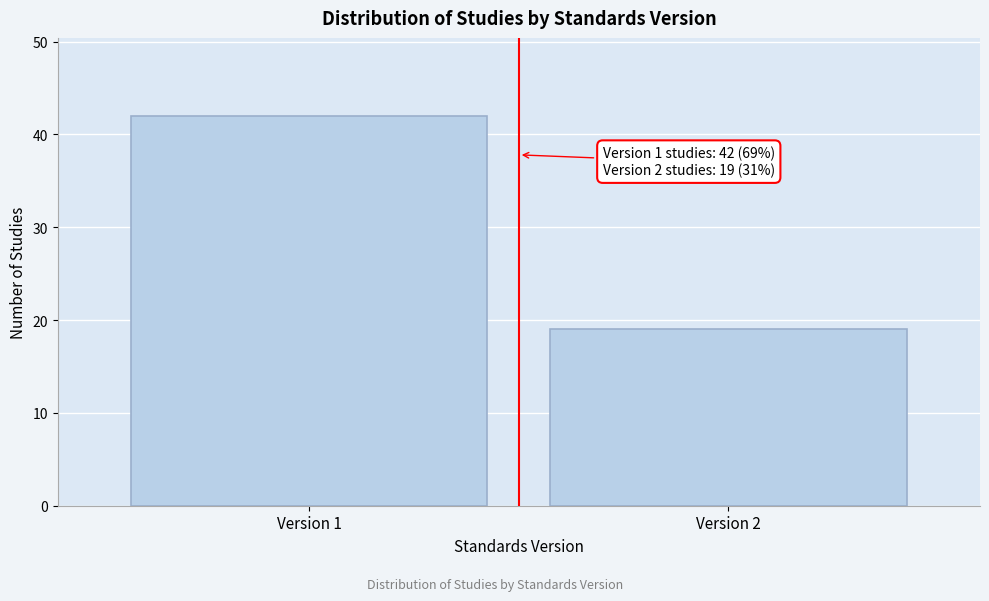

Reading left to right, transcribe all the data shown in this chart.

Version 1=42	Version 2=19